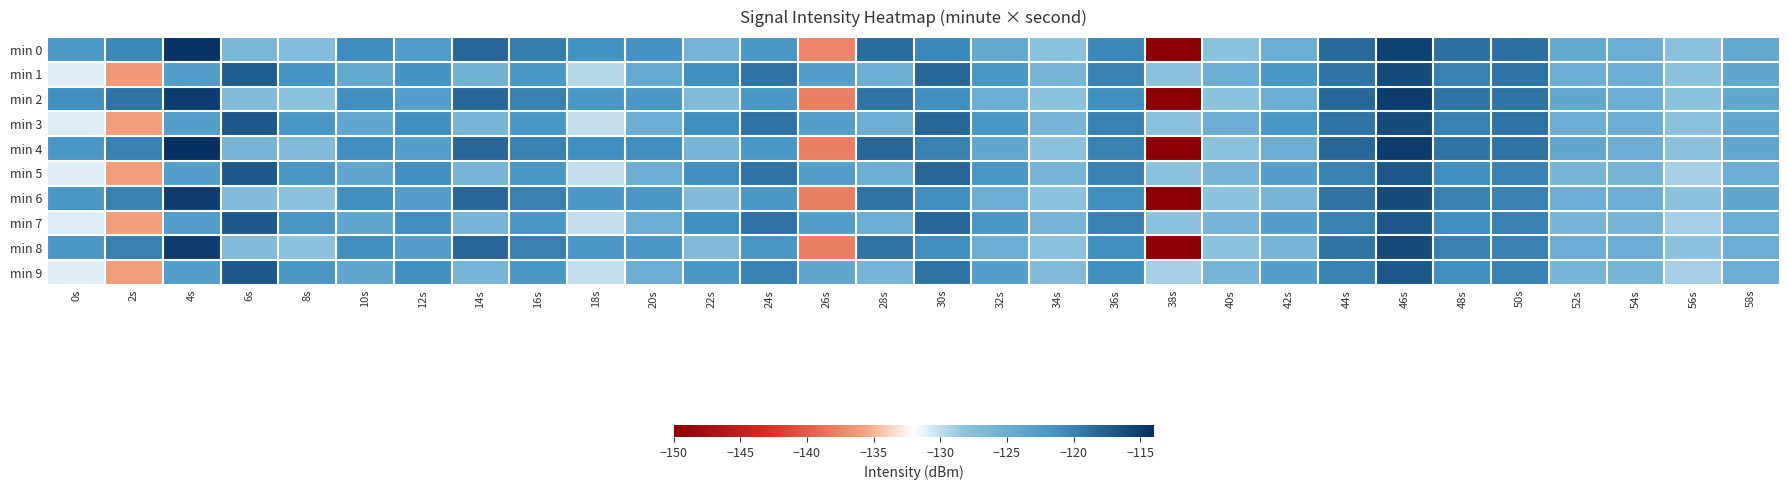

At which category is the sum across all series the highest?

46s